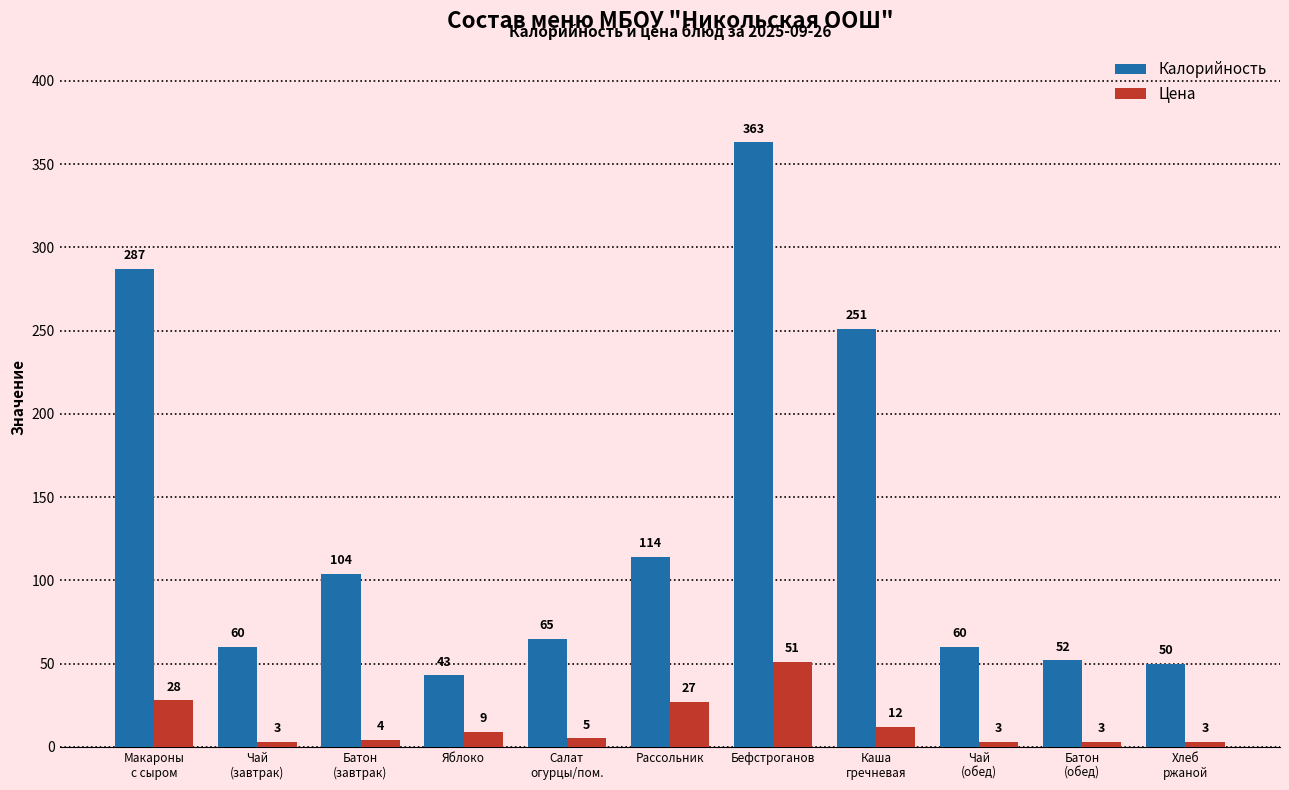

What are all the series names shown in the legend?

Калорийность, Цена